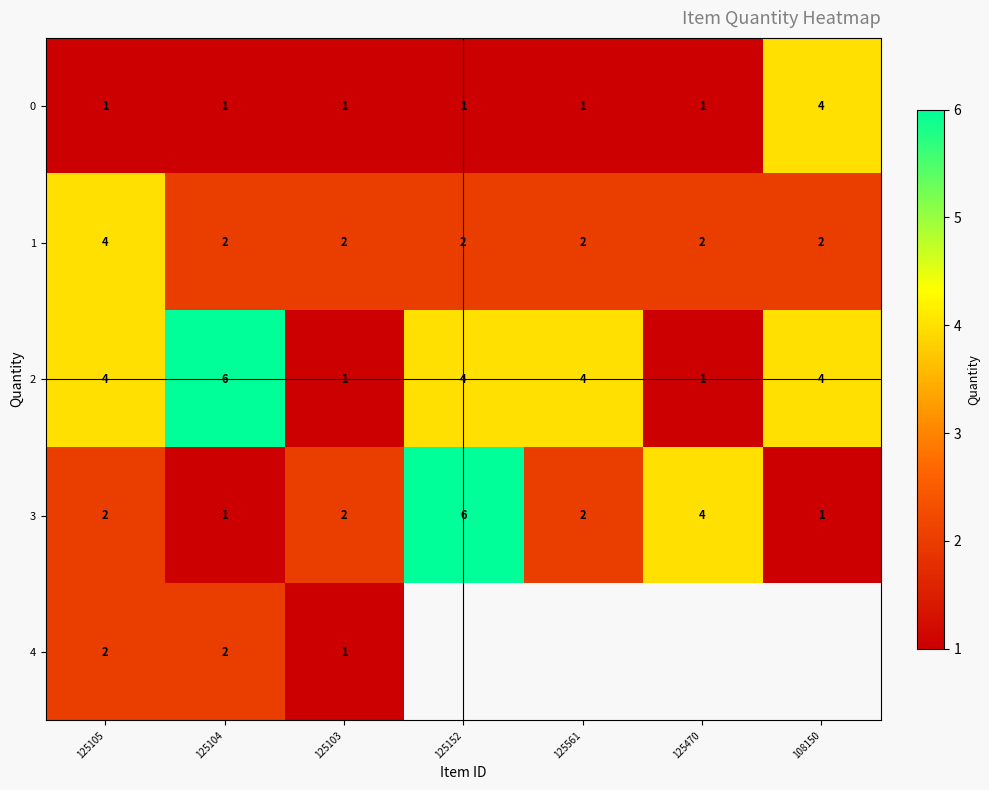

What is the sum of the 2 values at 125152 and 125104?

10